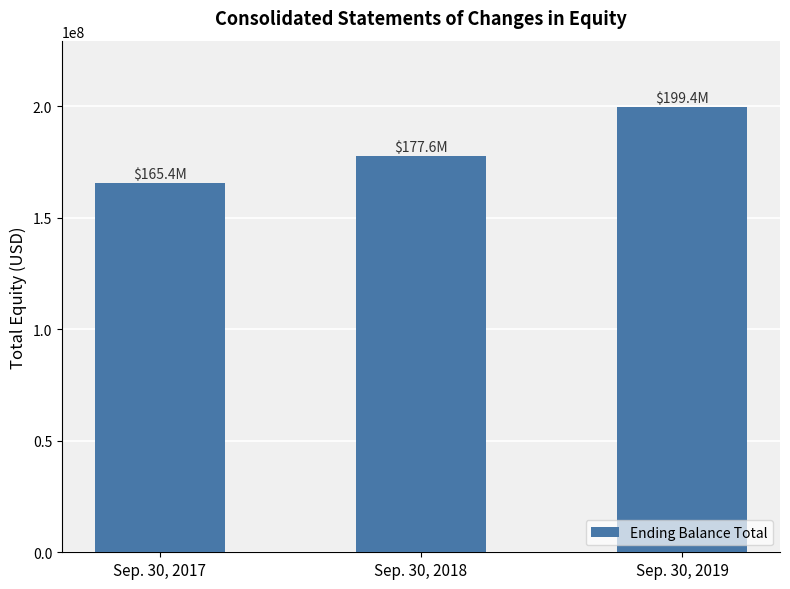

How many data points does each series have?

3